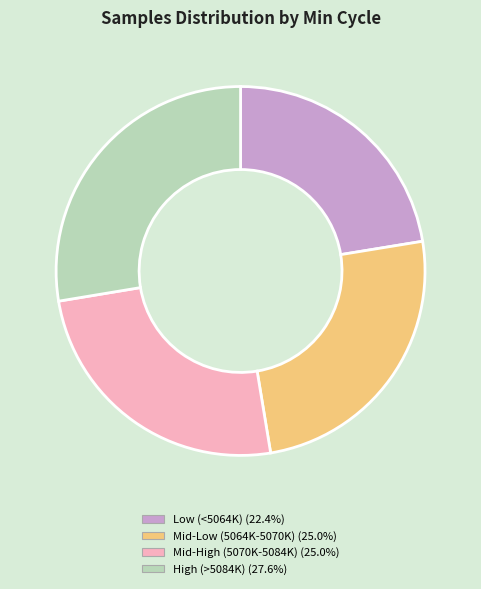

How many slices are in this pie chart?

4